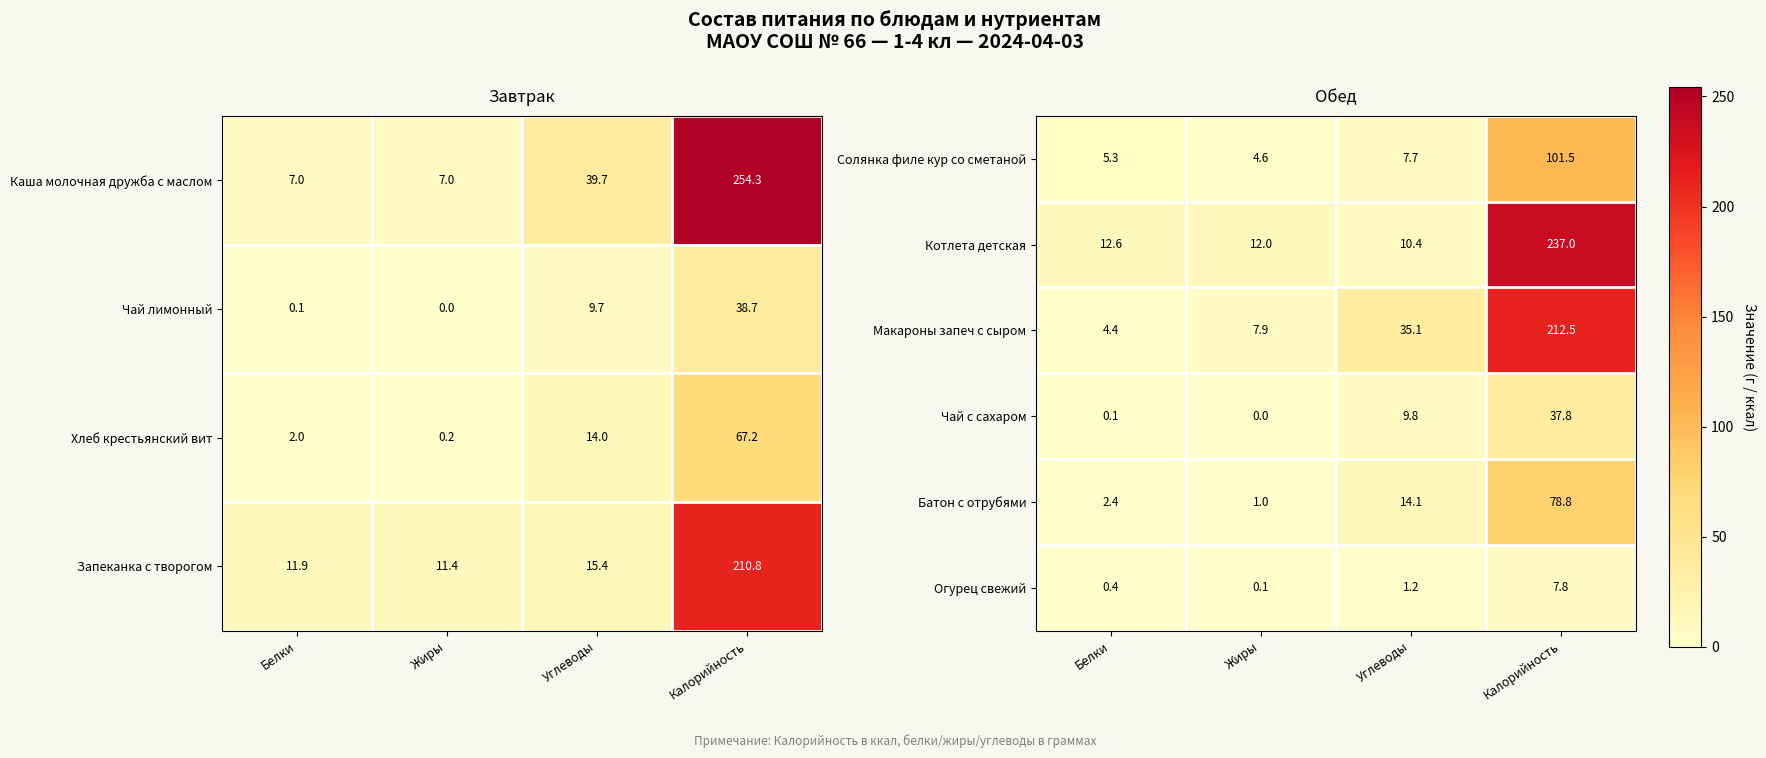

The Макароны запеч с сыром series shows 13.3 at Углеводы. True or false?

False